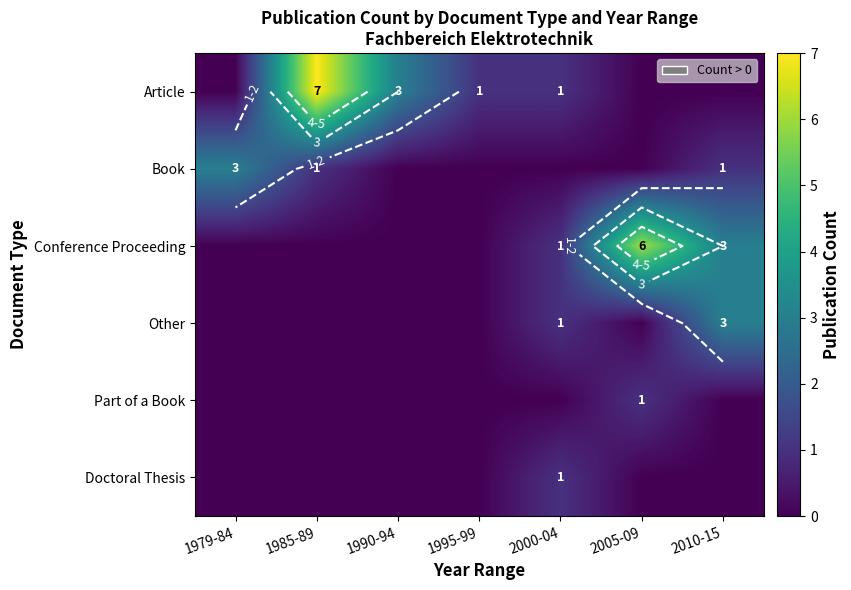

At which label is Book closest to 1?

1985-89